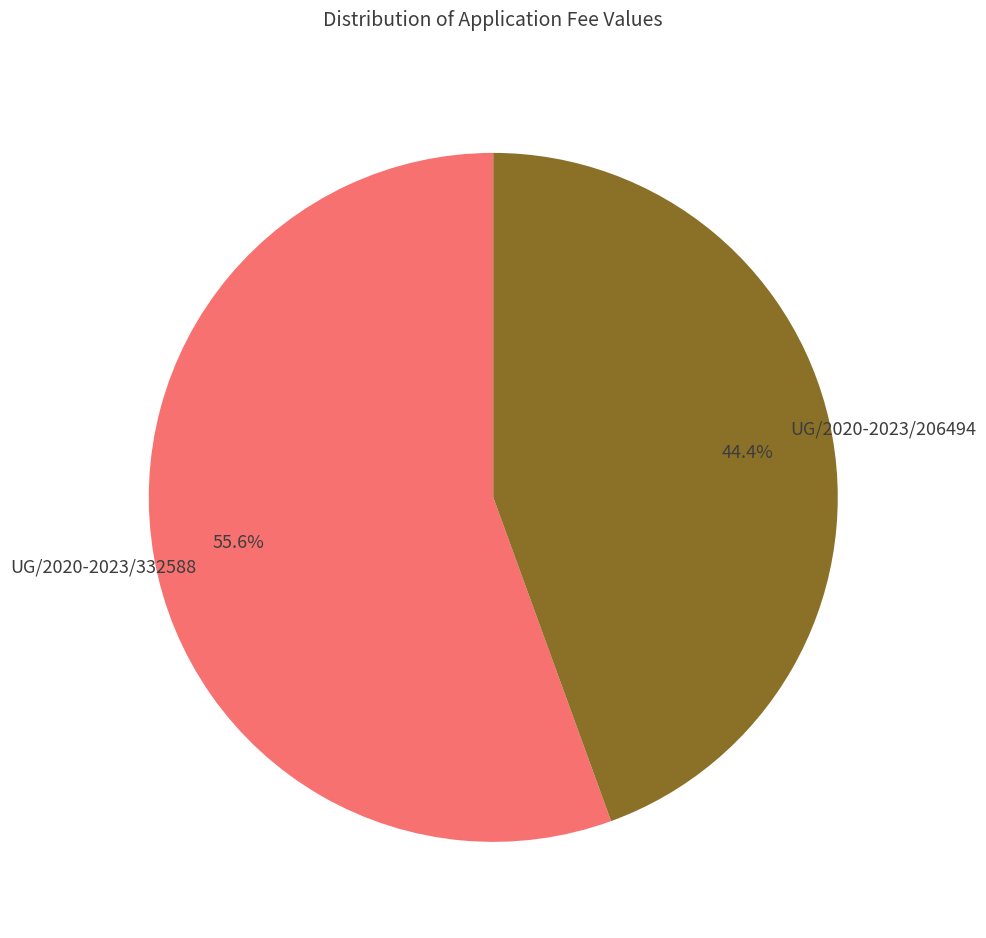

The UG/2020-2023/332588 slice represents 43% of the pie. True or false?

False